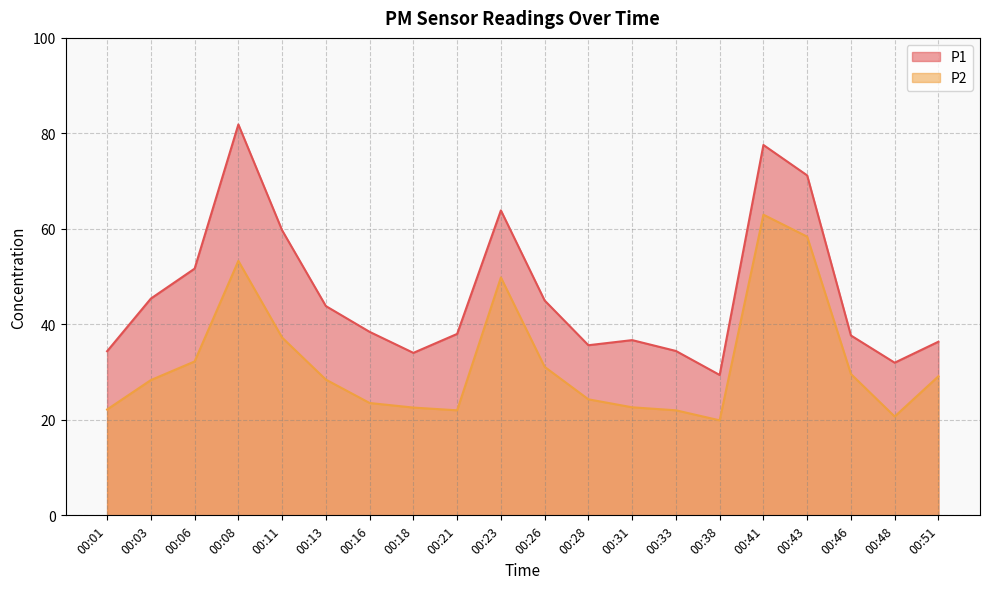

What is the difference between the P2 values at 00:18 and 00:46?

7.0